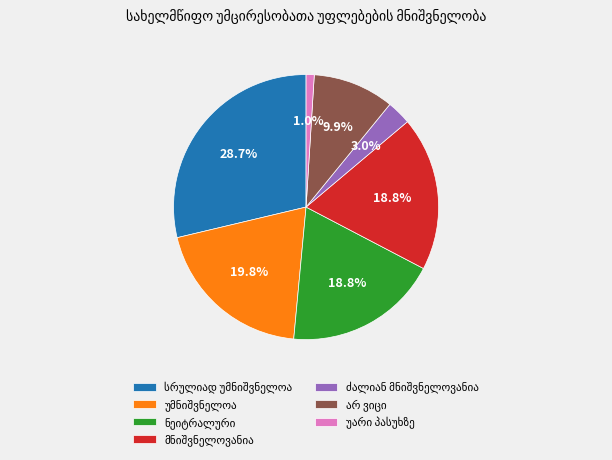

Is there a majority slice in this chart?

No